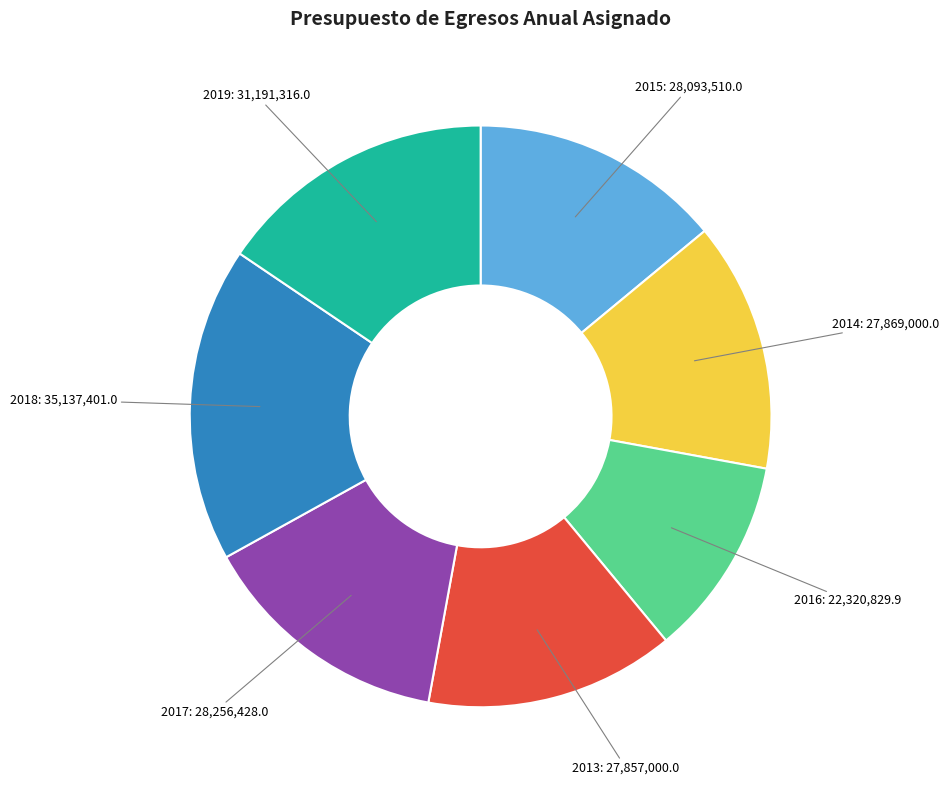

Is there any slice that represents more than half of the pie?

No